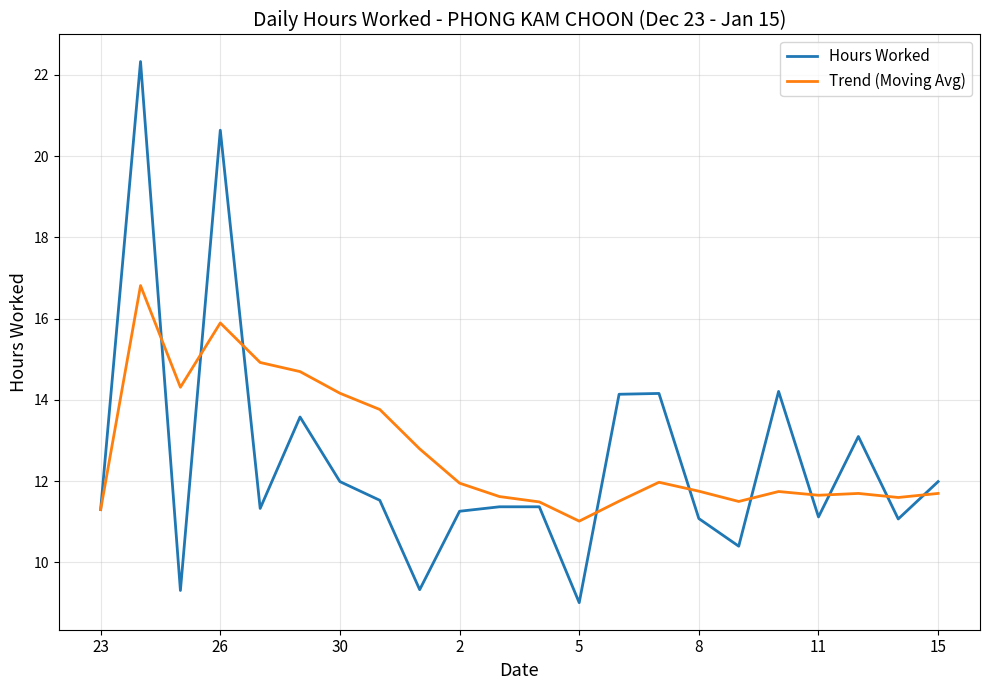

What is the difference between the maximum and minimum values in the Trend (Moving Avg) series?

5.8